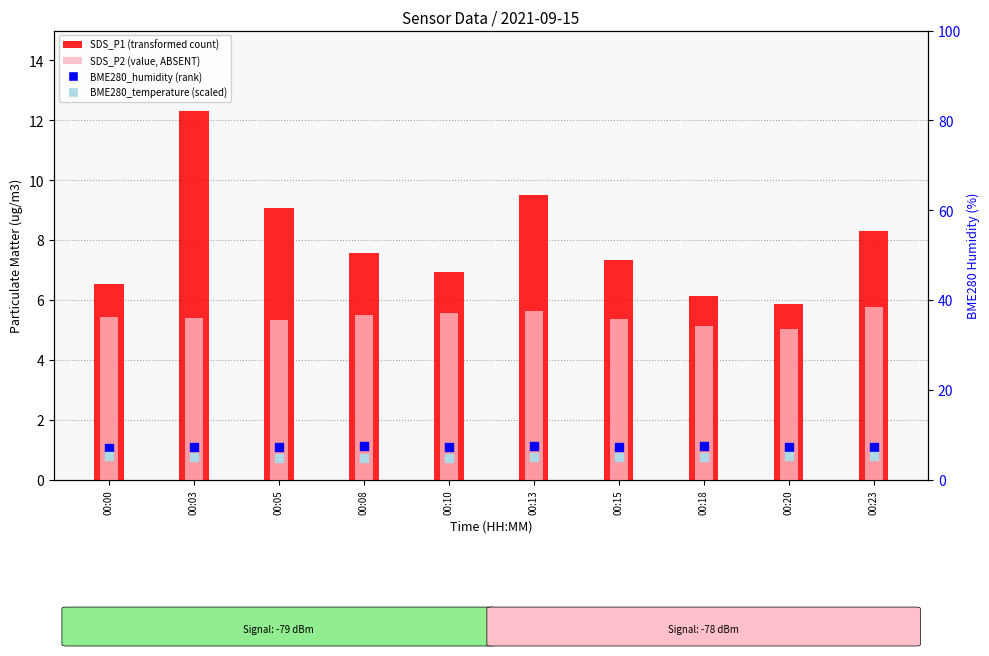

Which series has the widest spread of Y values?

SDS_P1